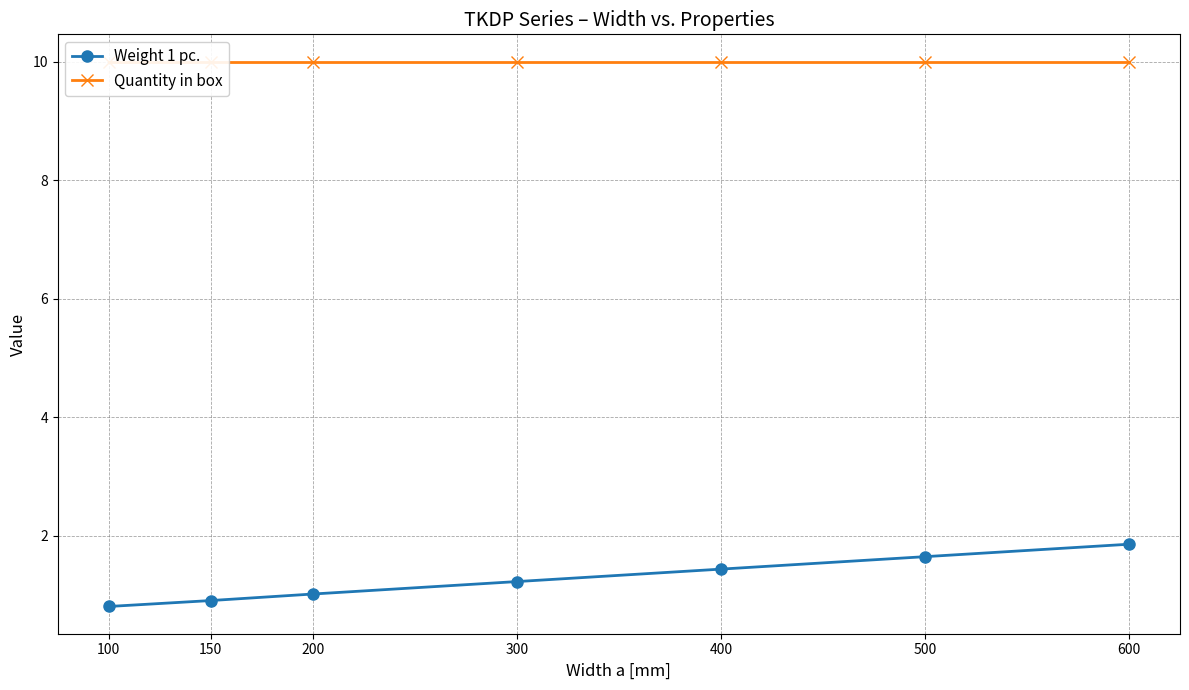

Which has a higher value, 500 or 200?

500